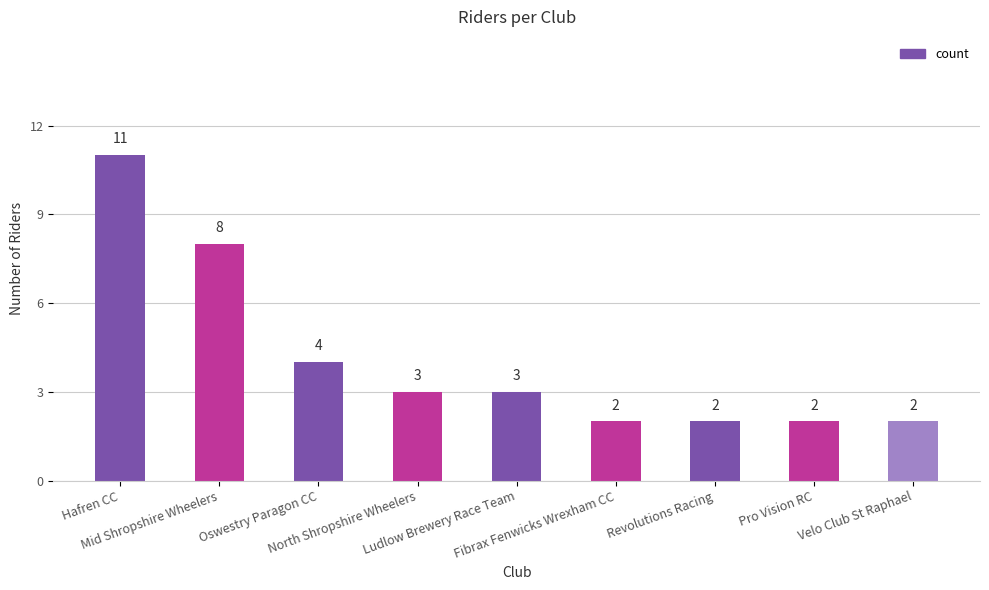

What is the sum of the values at Oswestry Paragon CC and Mid Shropshire Wheelers?

12